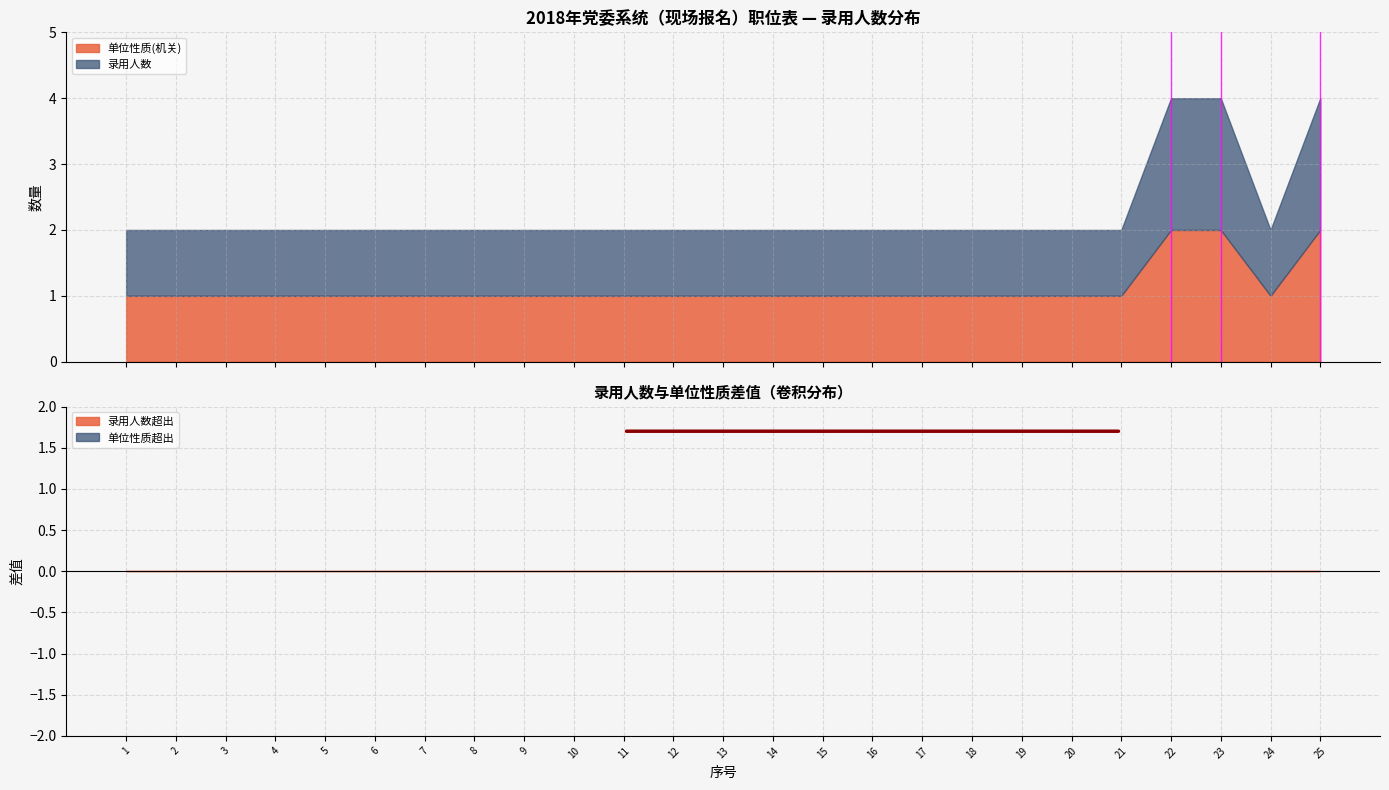

Does the chart have visible grid lines?

Yes